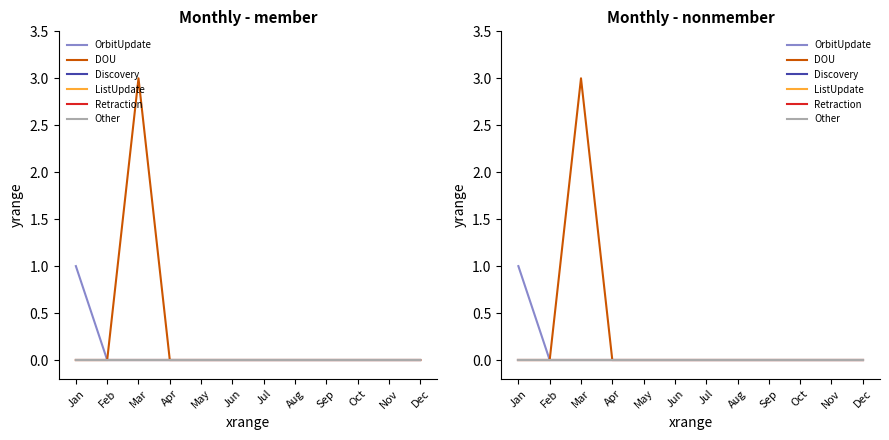

Between Aug and Dec, which series saw the biggest shift?

OrbitUpdate